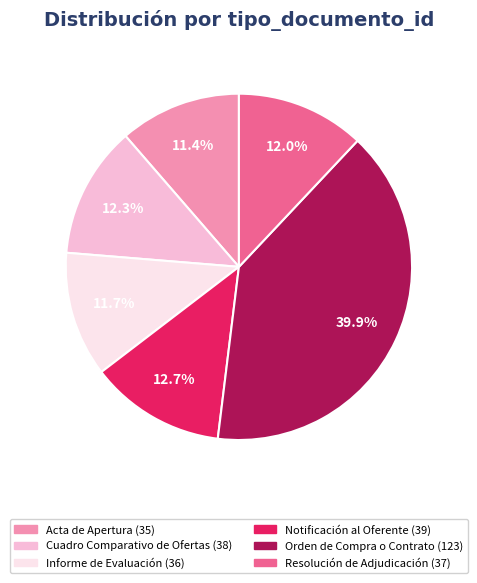

Is it true that Resolución de Adjudicación is 2% of the pie?

False